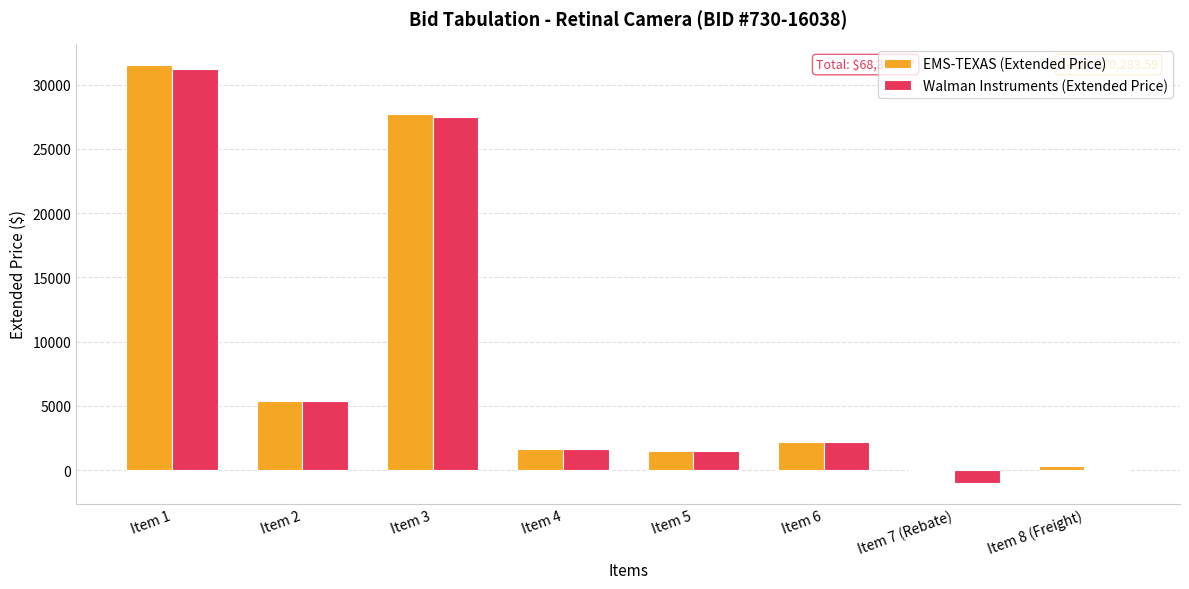

At which category does the chart reach its peak across all series?

Item 1